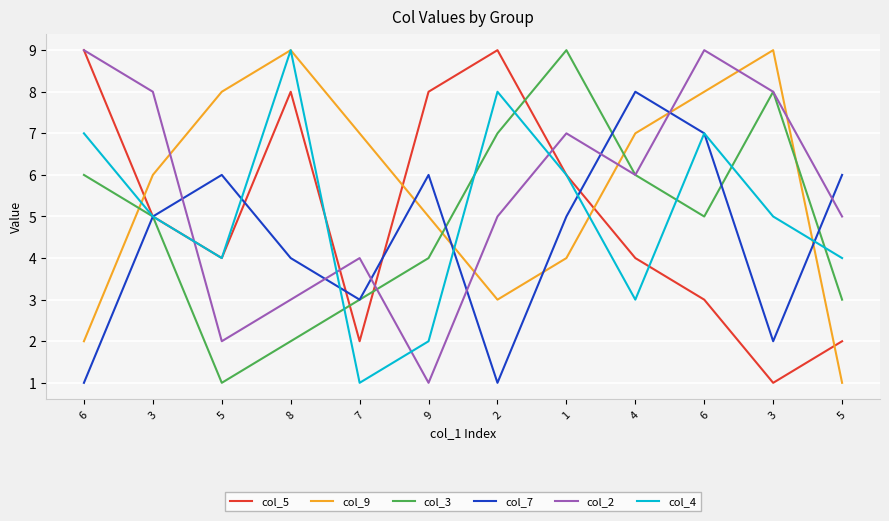

What is the spread (max minus min) of values at 6?

8